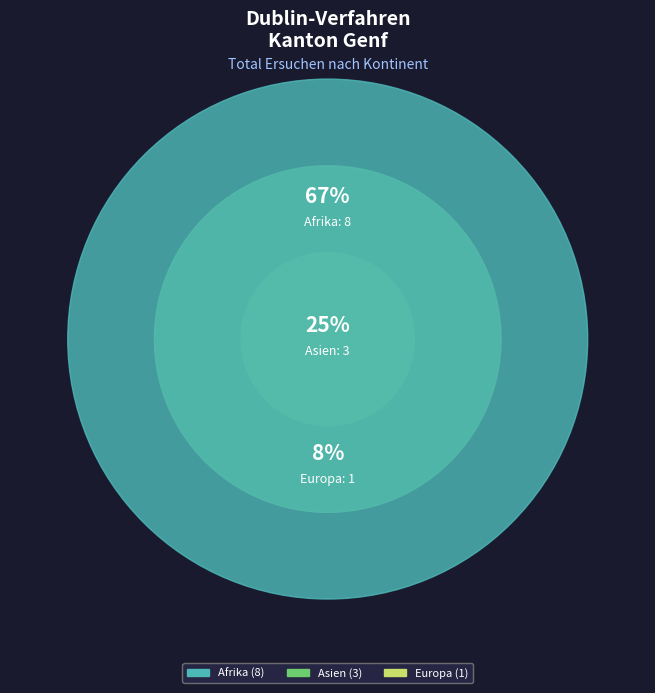

The Europa slice represents 8% of the pie. True or false?

True